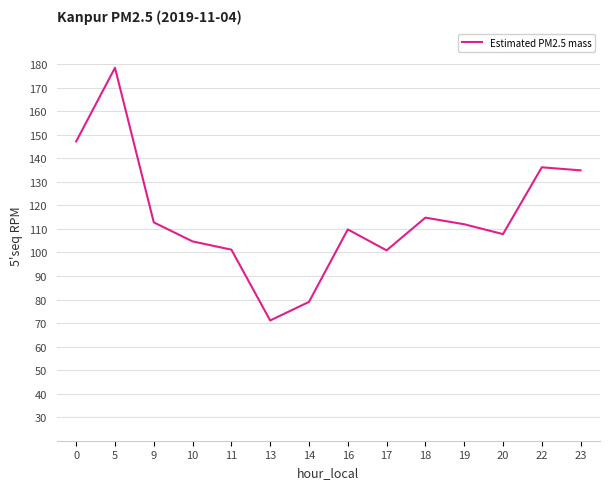

How many distinct data groups are displayed?

1